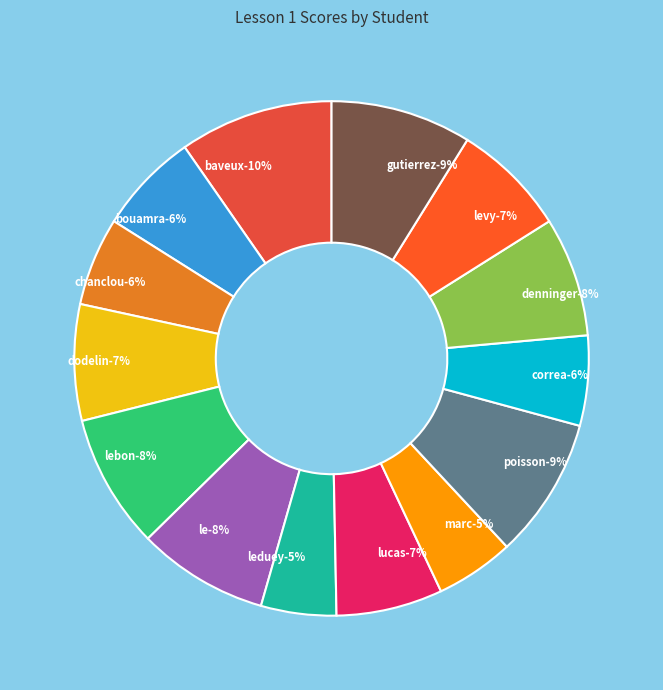

Does LEBON Ombline account for over 50% of the chart?

No